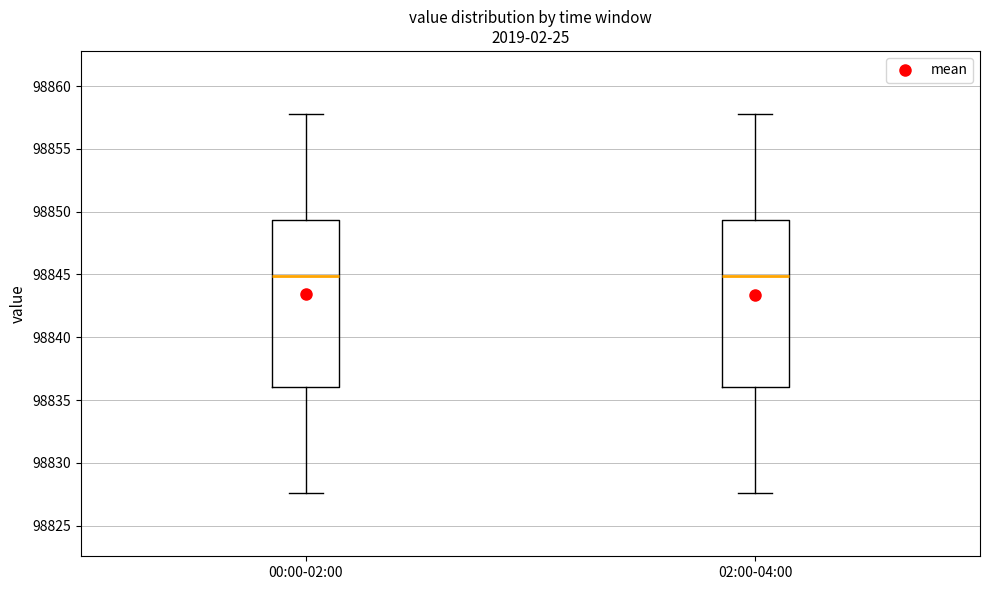

Where does the median line of the box for 02:00-04:00 sit on the y-axis? The values are not printed on the chart, so give them approximately, as read against the axis.

98845.0